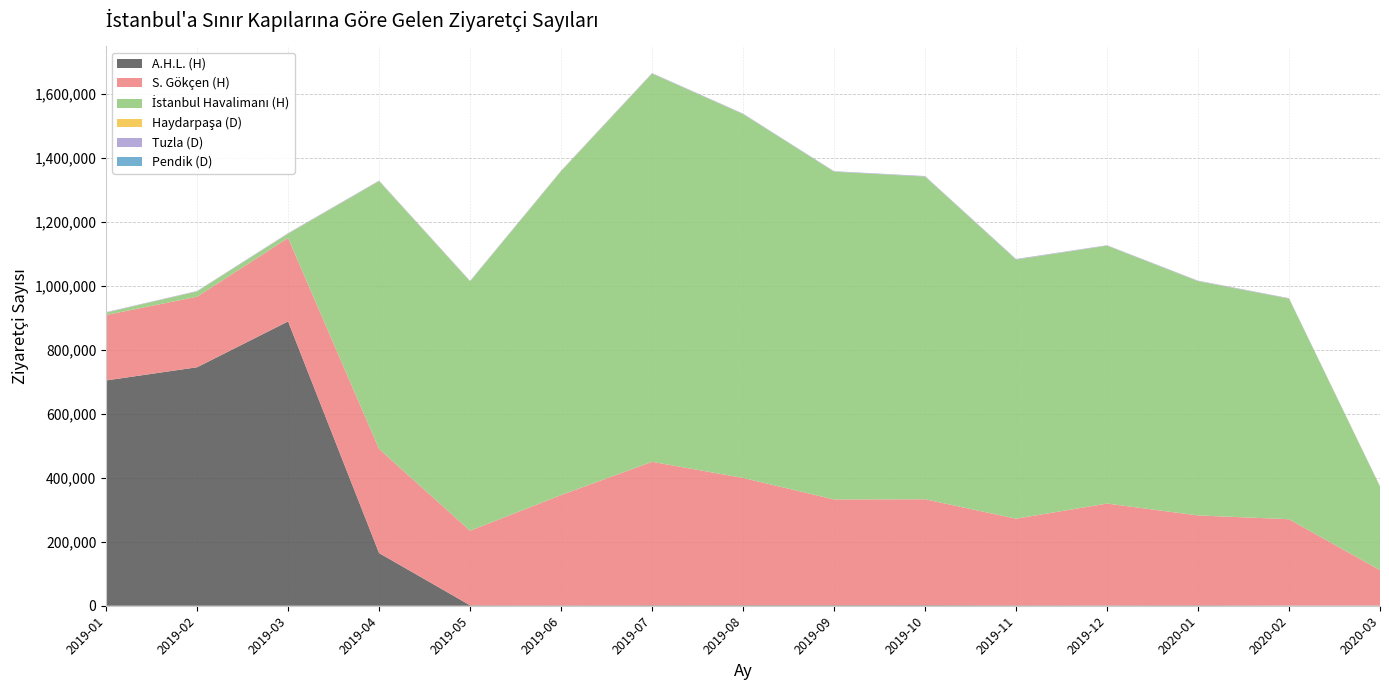

Reading right to left, list all the values displayed in this chart.

A.H.L. (H): 2020-03=851	2020-02=789	2020-01=1445	2019-12=1168	2019-11=1316	2019-10=1625	2019-09=1591	2019-08=1543	2019-07=1489	2019-06=1223	2019-05=1349	2019-04=164528	2019-03=888335	2019-02=745126	2019-01=703917
S. Gökçen (H): 2020-03=110384	2020-02=269526	2020-01=280703	2019-12=318090	2019-11=270663	2019-10=331026	2019-09=330474	2019-08=397814	2019-07=448236	2019-06=344427	2019-05=232990	2019-04=325254	2019-03=260690	2019-02=220458	2019-01=204411
İstanbul Havalimanı (H): 2020-03=261475	2020-02=689147	2020-01=731855	2019-12=805680	2019-11=809521	2019-10=1008259	2019-09=1024105	2019-08=1136770	2019-07=1212893	2019-06=1011936	2019-05=779122	2019-04=836836	2019-03=13384	2019-02=16326	2019-01=7551
Haydarpaşa (D): 2020-03=68	2020-02=113	2020-01=151	2019-12=172	2019-11=104	2019-10=86	2019-09=112	2019-08=97	2019-07=165	2019-06=422	2019-05=348	2019-04=345	2019-03=291	2019-02=250	2019-01=173
Tuzla (D): 2020-03=678	2020-02=1372	2020-01=1480	2019-12=1243	2019-11=1759	2019-10=1545	2019-09=1324	2019-08=1409	2019-07=1404	2019-06=1128	2019-05=1267	2019-04=1376	2019-03=1343	2019-02=1106	2019-01=1211
Pendik (D): 2020-03=2	2020-02=51	2020-01=46	2019-12=52	2019-11=76	2019-10=59	2019-09=106	2019-08=86	2019-07=96	2019-06=146	2019-05=100	2019-04=80	2019-03=166	2019-02=185	2019-01=128